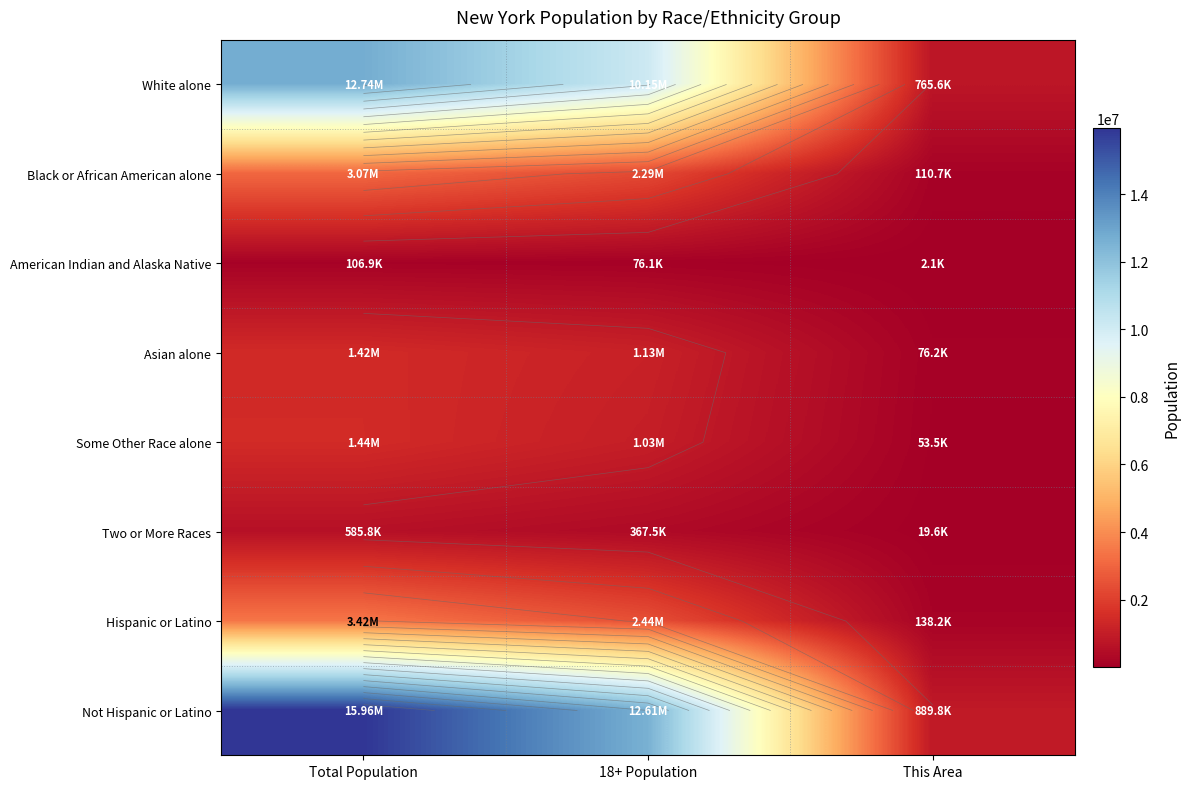

At which label does Some Other Race alone reach its peak?

Total Population